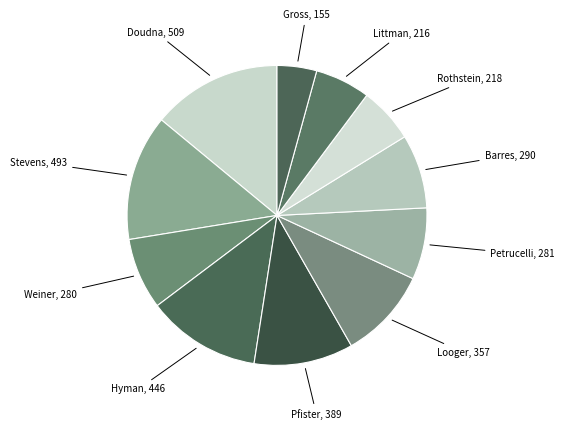

Is there any slice that represents more than half of the pie?

No